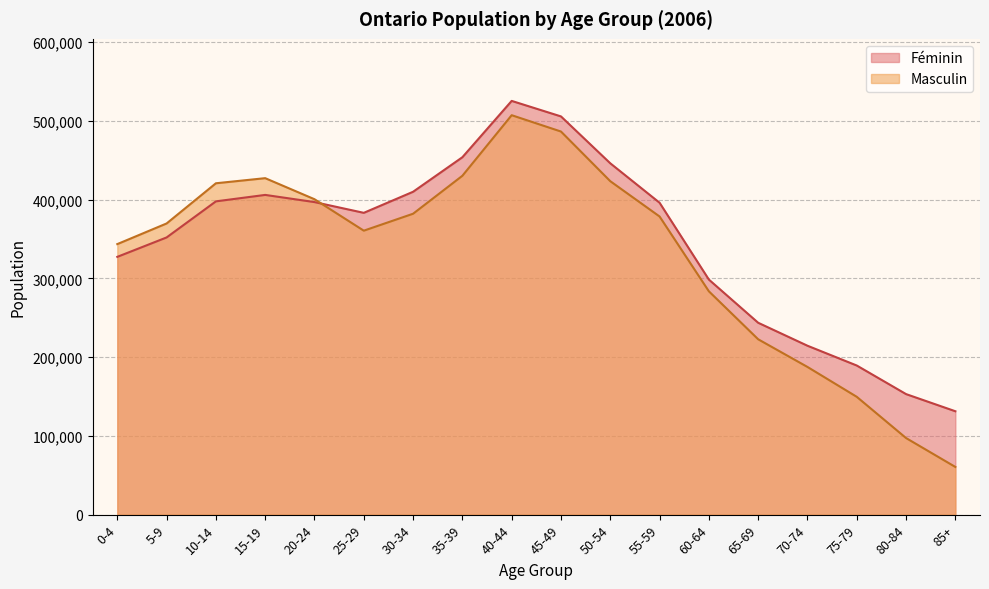

True or false: Masculin and Féminin cross at least once.

True